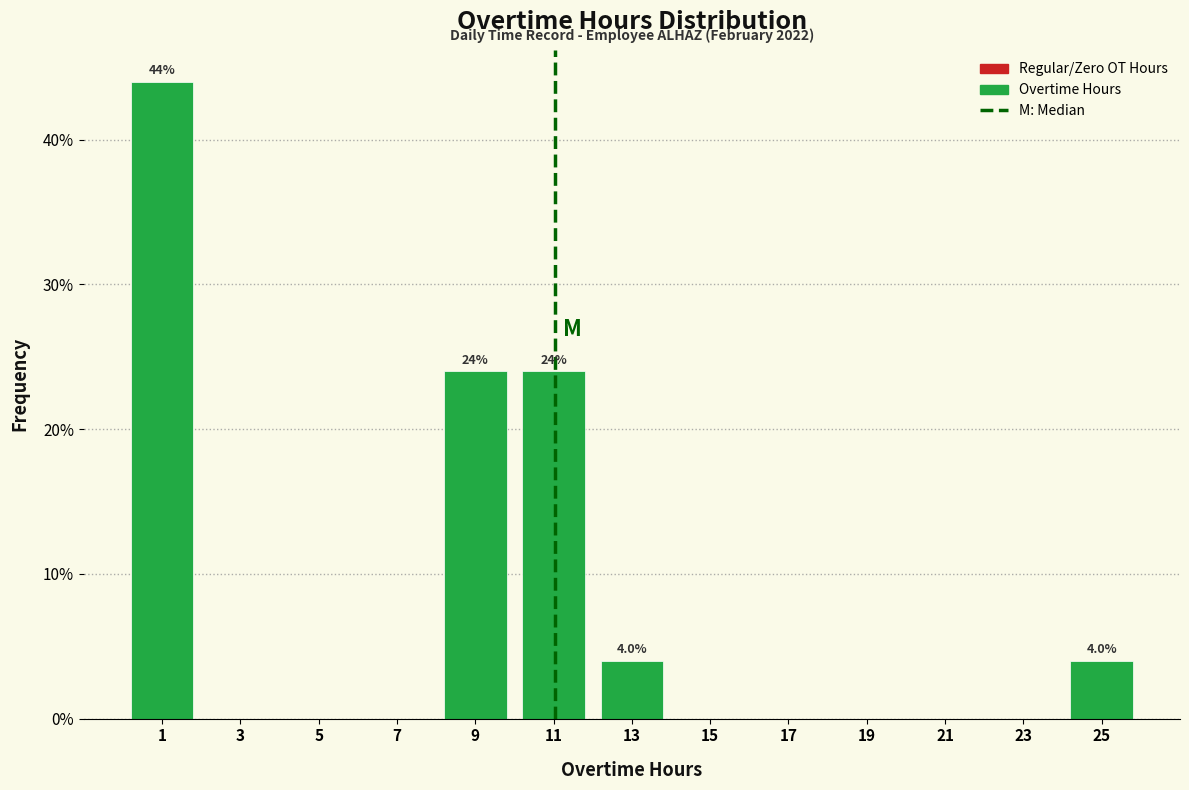

Which range on the x-axis has the tallest bar?

0 to 2